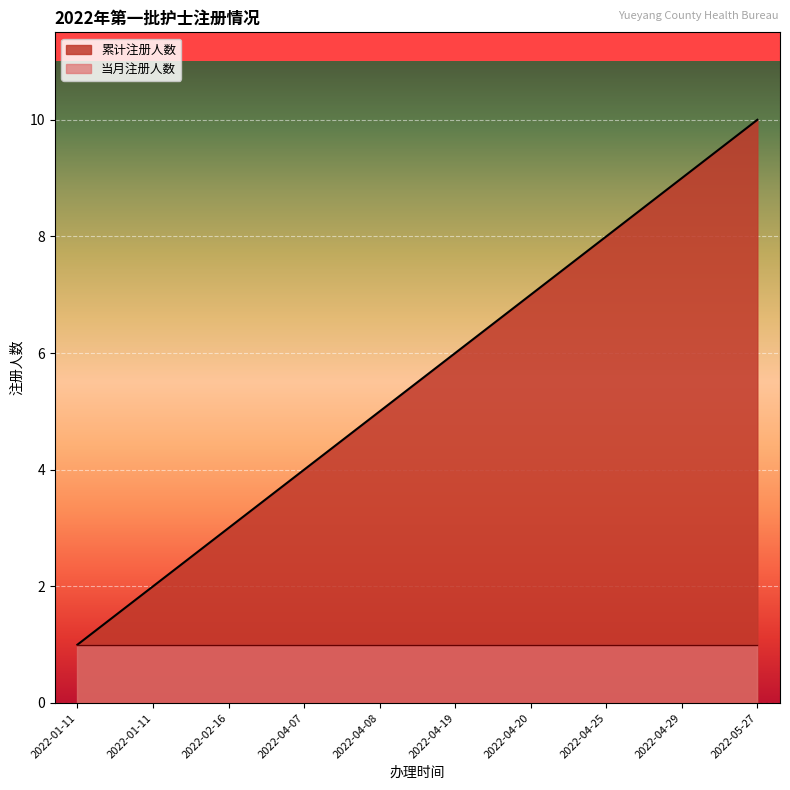

True or false: the data shows 10 at 2022-04-19.

False